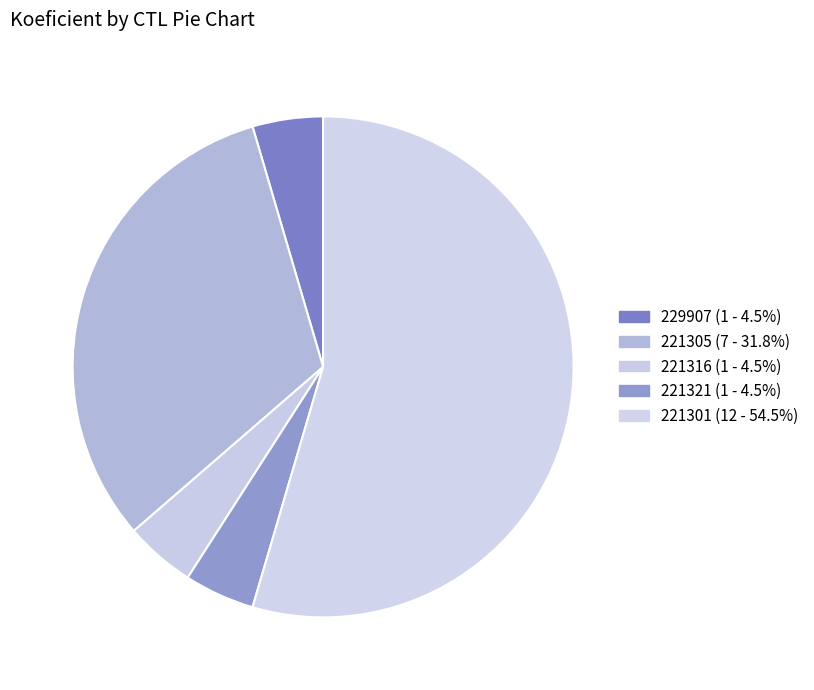

Which category has the biggest portion of the pie?

221301